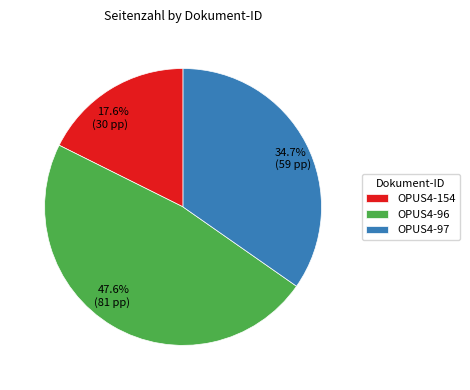

To the nearest percent, what portion does OPUS4-97 represent?

35%